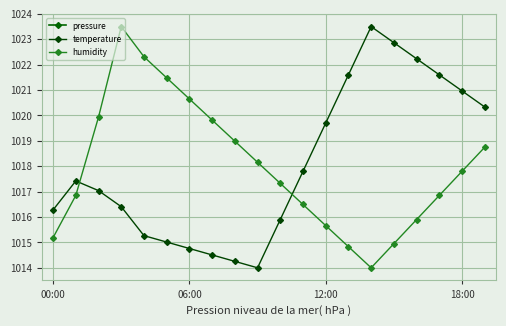

Where is temperature nearest to the value 1018?

11